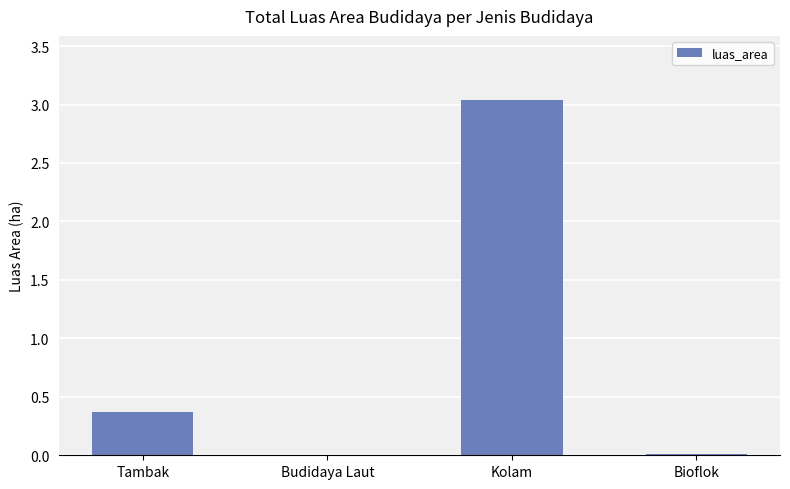

Between Tambak and Budidaya Laut, which is larger?

Tambak